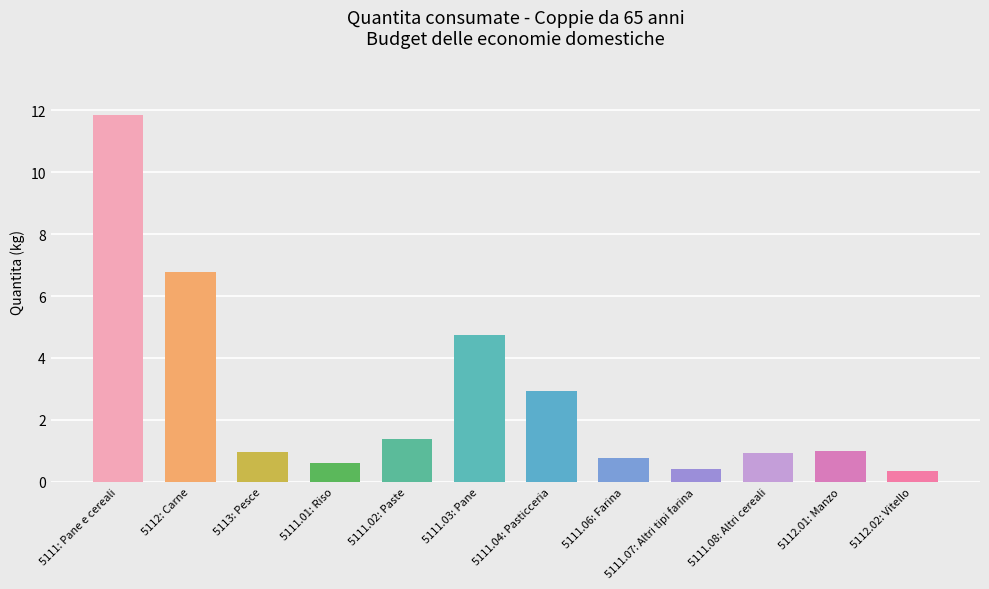

What position from the right is 5111.07: Altri tipi farina?

4